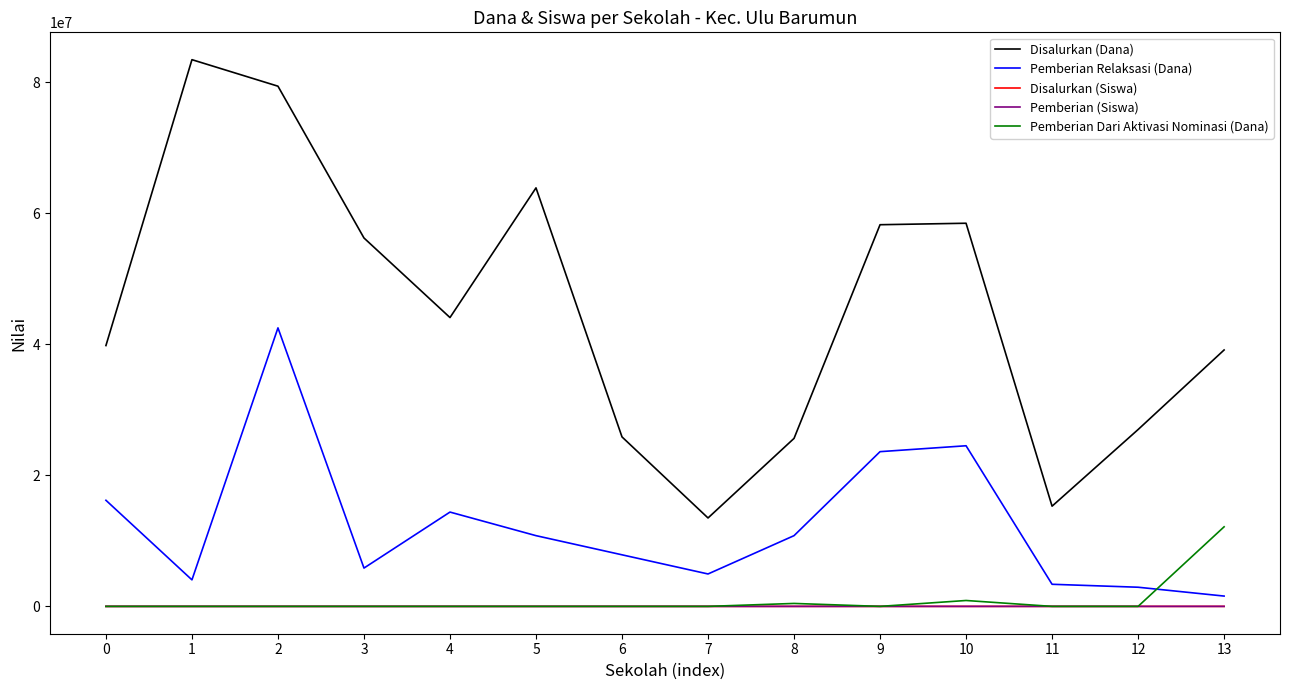

Is the value of Disalurkan (Siswa) at 0 greater than the value of Disalurkan (Dana) at 2?

No